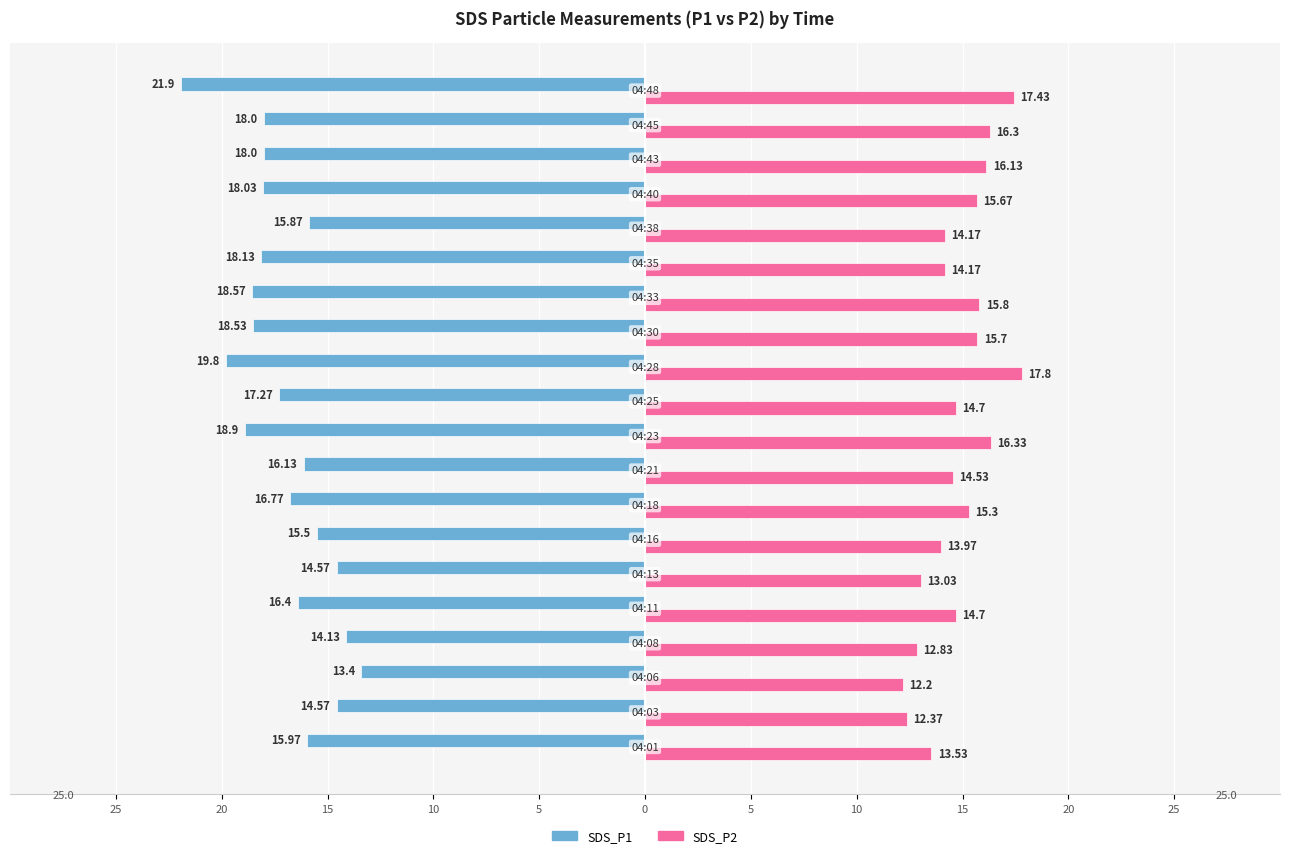

What are all the series names shown in the legend?

SDS_P1, SDS_P2